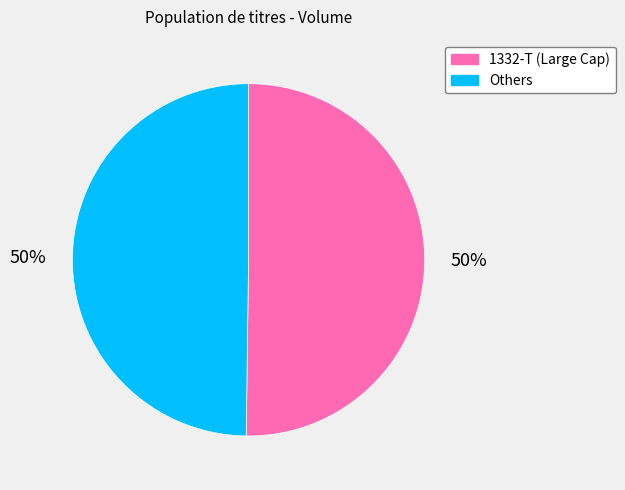

To the nearest percent, what is the average slice percentage?

50%